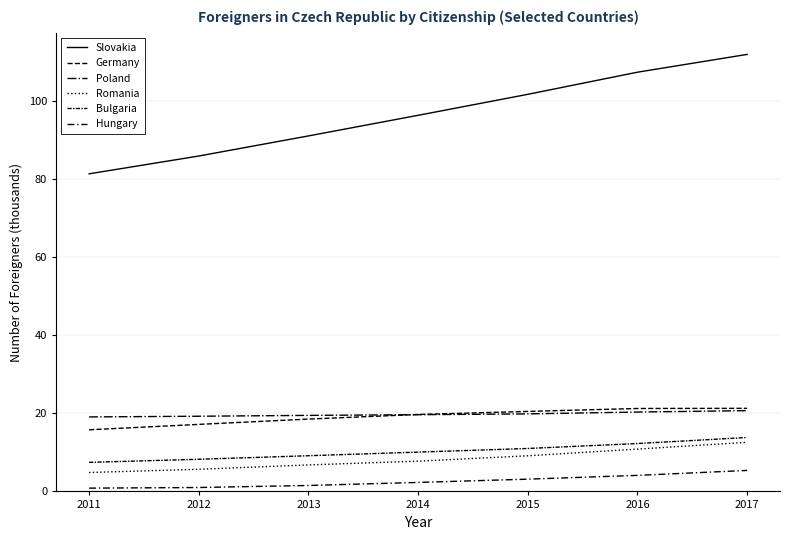

How many lines are shown in the chart?

6